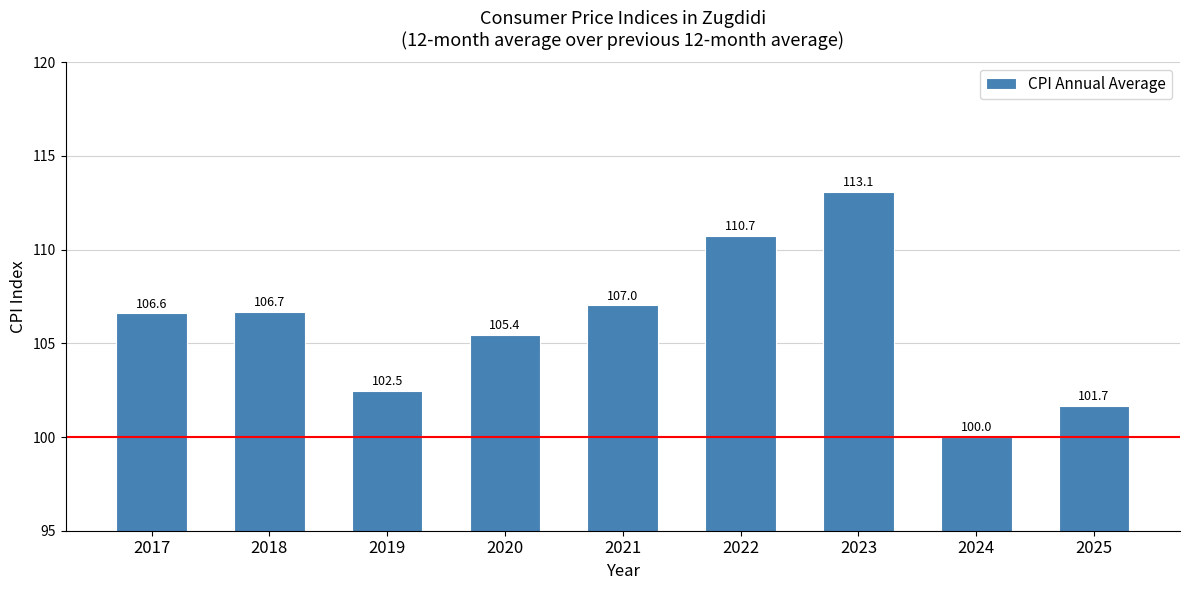

What is the difference between the maximum and second lowest values?

11.4